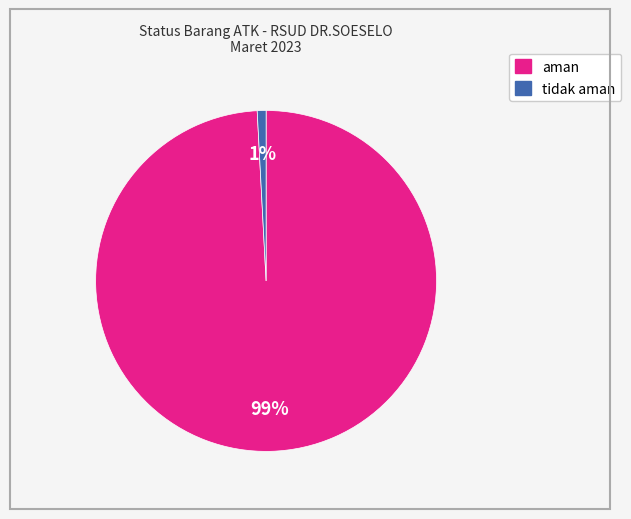

What percentage is the aman slice, to the nearest percent?

99%